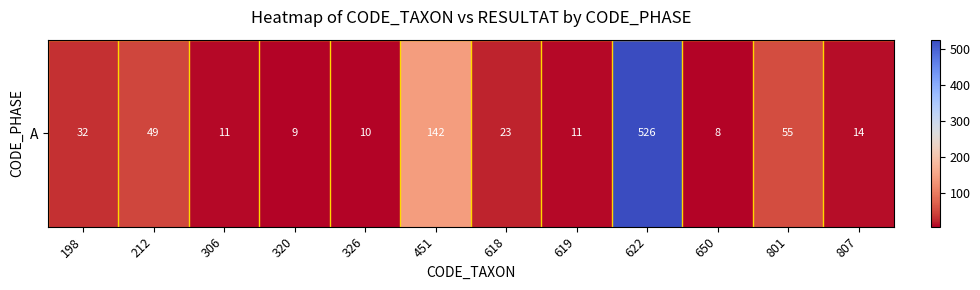

At which label is the value closest to 267?

451